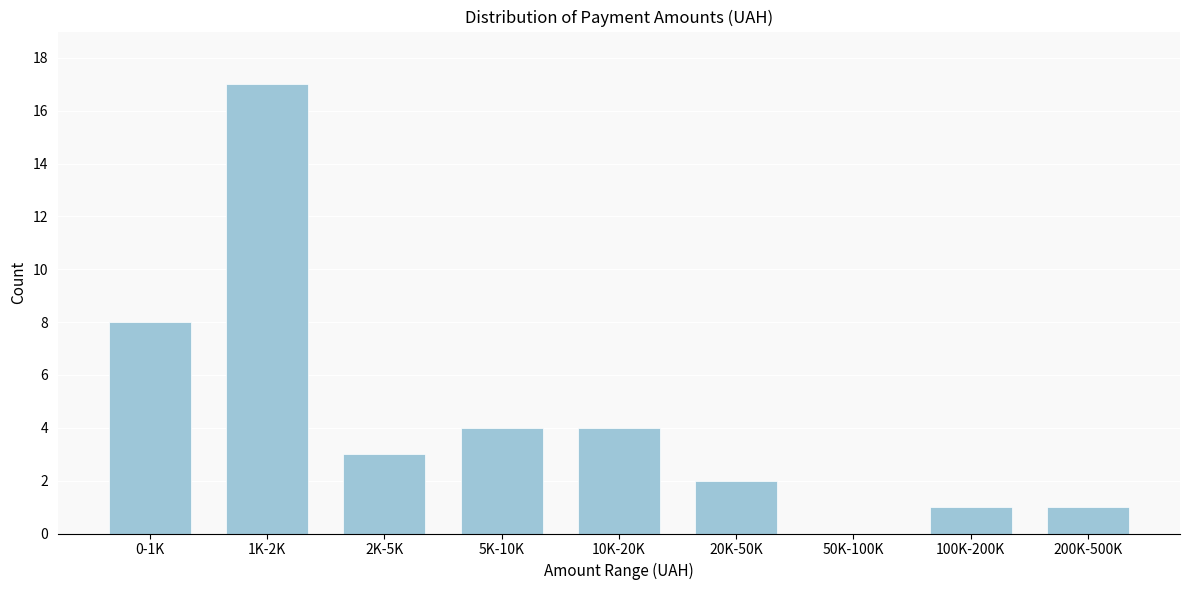

Reading right to left, what are all the values shown in this chart?

200K-500K=1	100K-200K=1	50K-100K=0	20K-50K=2	10K-20K=4	5K-10K=4	2K-5K=3	1K-2K=17	0-1K=8